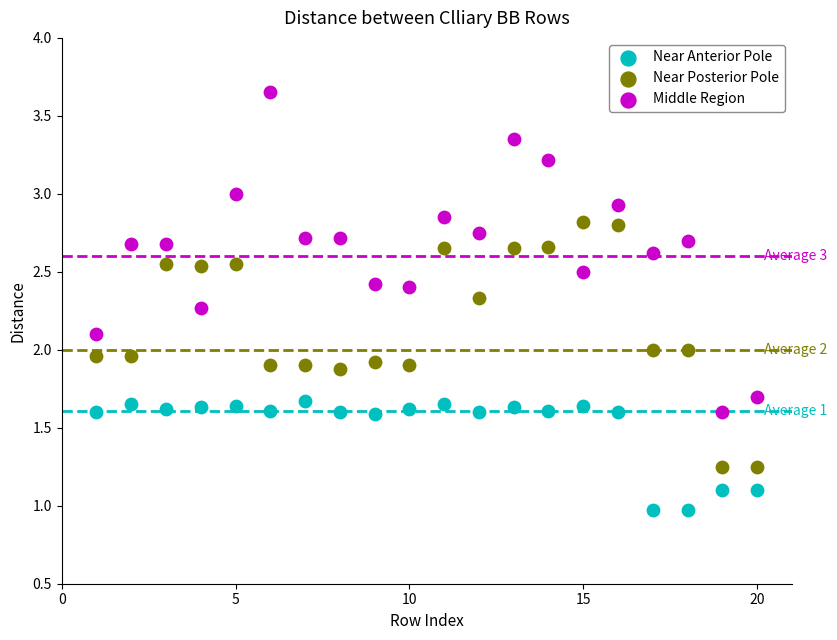

Which series contains the highest Y value?

Middle Region